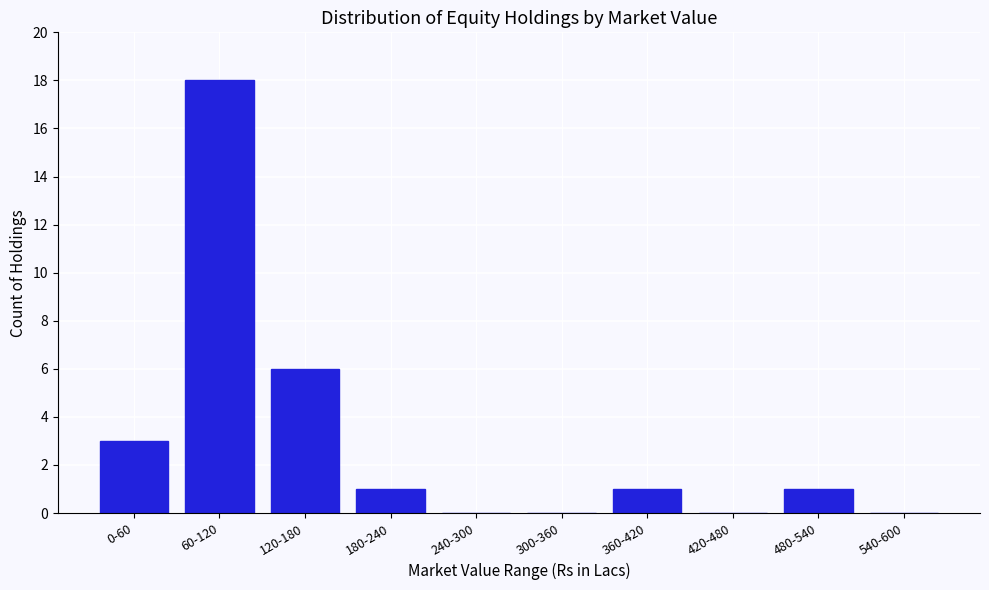

Reading right to left, what are all the values shown in this chart?

540-600=0	480-540=1	420-480=0	360-420=1	300-360=0	240-300=0	180-240=1	120-180=6	60-120=18	0-60=3